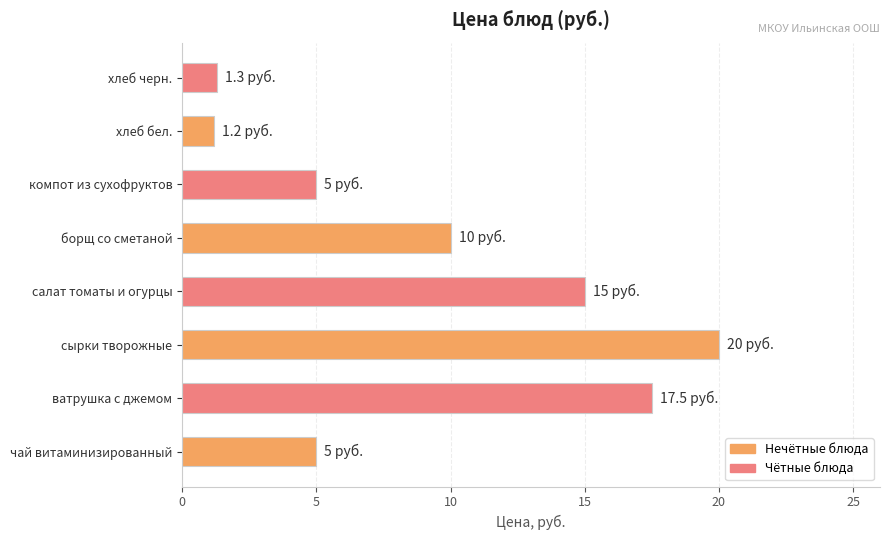

What is the difference between the maximum and minimum values?

18.8